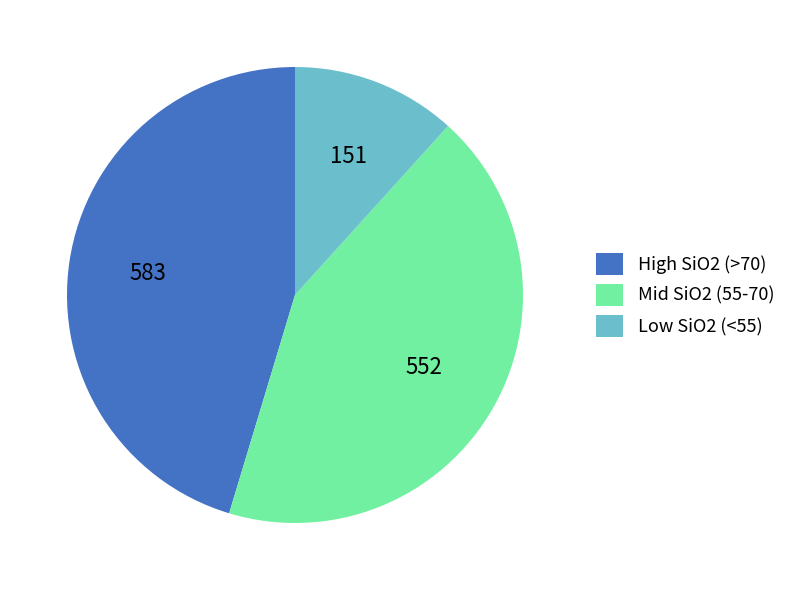

Do High SiO2 (>70) and Mid SiO2 (55-70) together represent more than half of the pie?

Yes